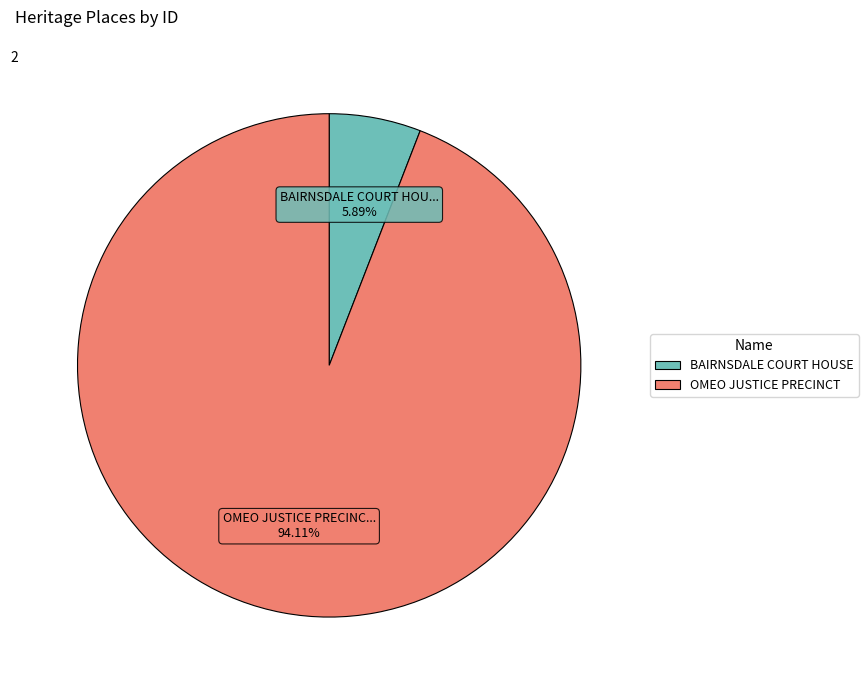

What is the largest slice in the pie chart?

OMEO JUSTICE PRECINCT